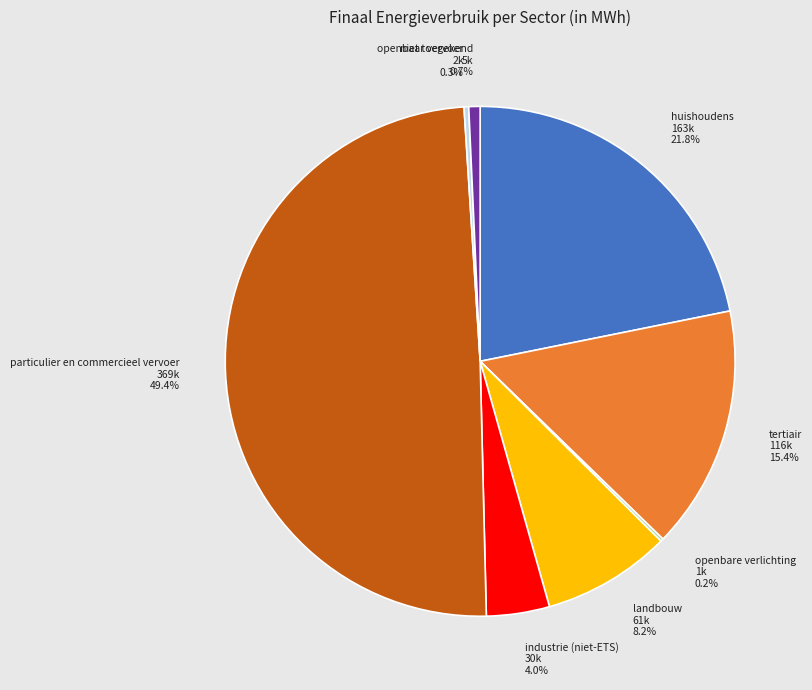

Which slice is the largest?

particulier en commercieel vervoer